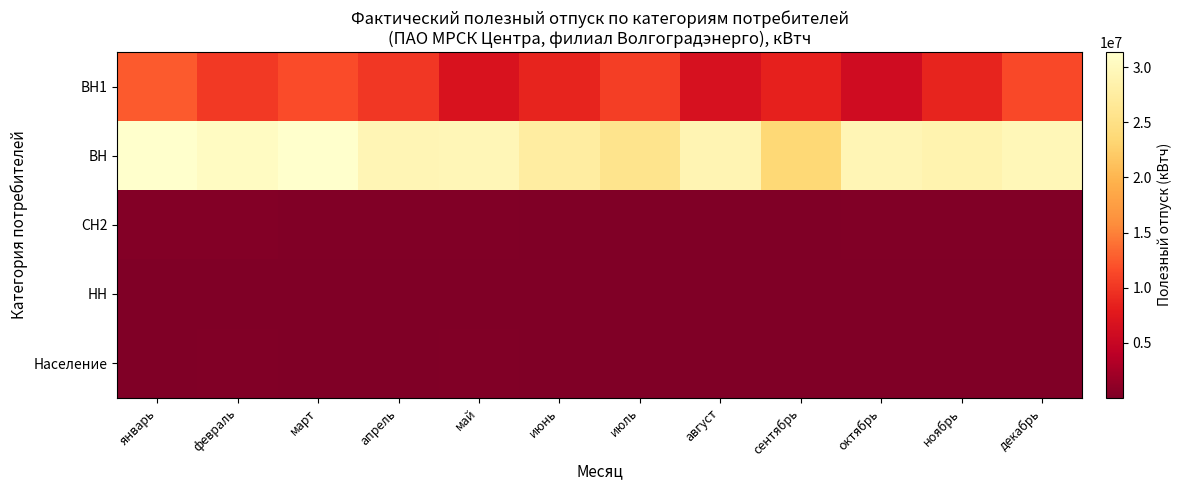

At which category is the sum across all series the highest?

январь